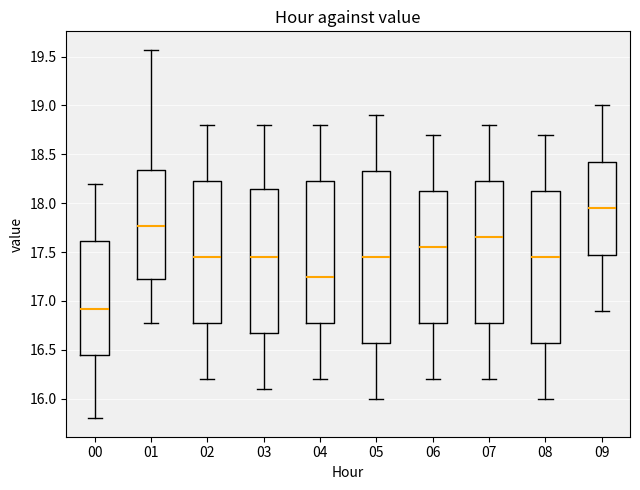

Which box's median line is the lowest?

00